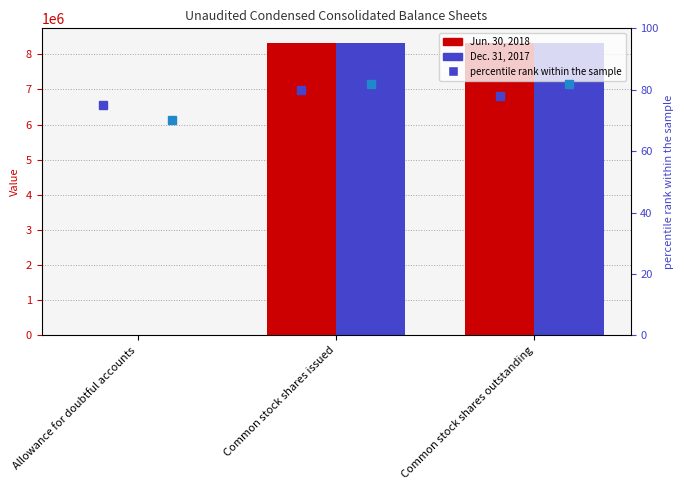

How many data points in Dec. 31, 2017 are less than 8319022?

1